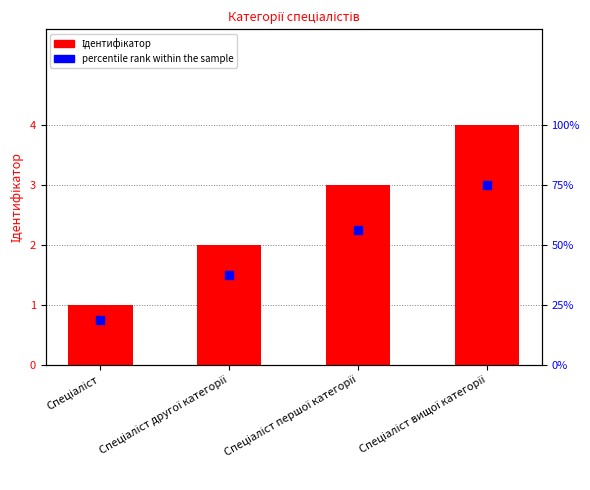

Which series contains the lowest Y value?

Ідентифікатор